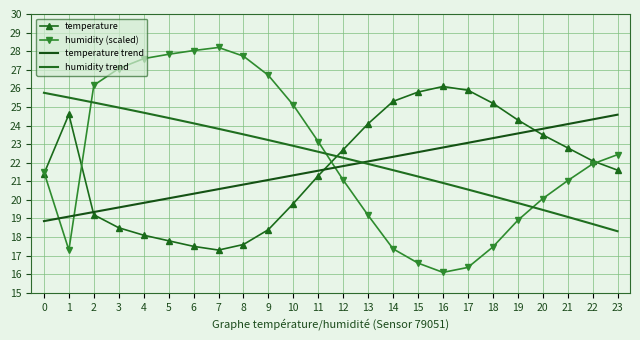

At which category does temperature reach its first local peak?

1